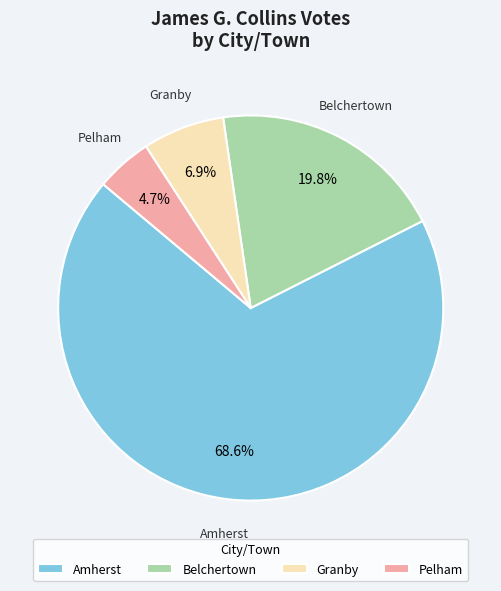

How much of the chart is everything except Pelham?

95.3%